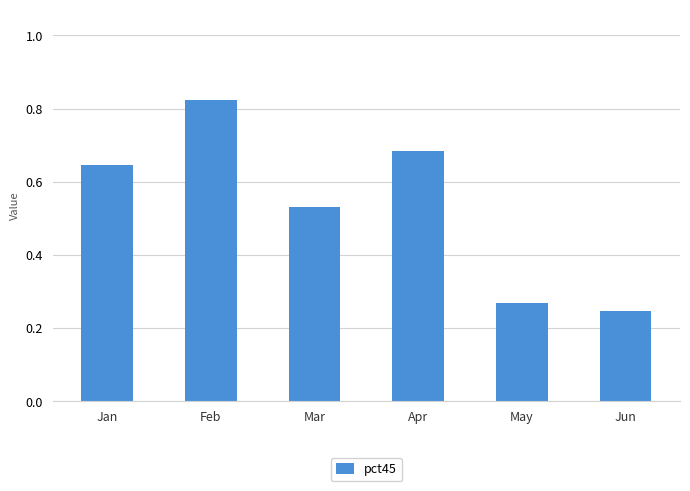

How many values are between 0 and 1?

6